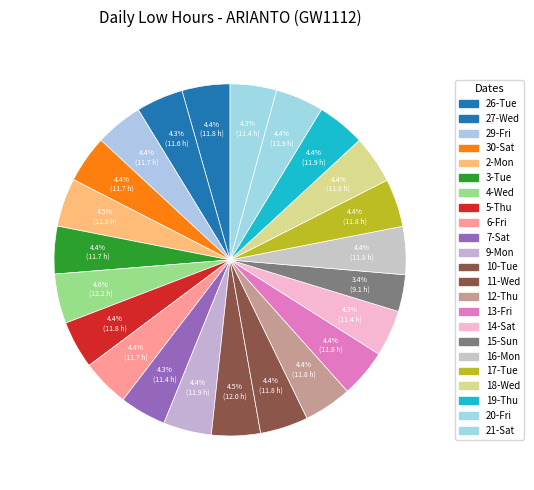

How many slices are in this pie chart?

23